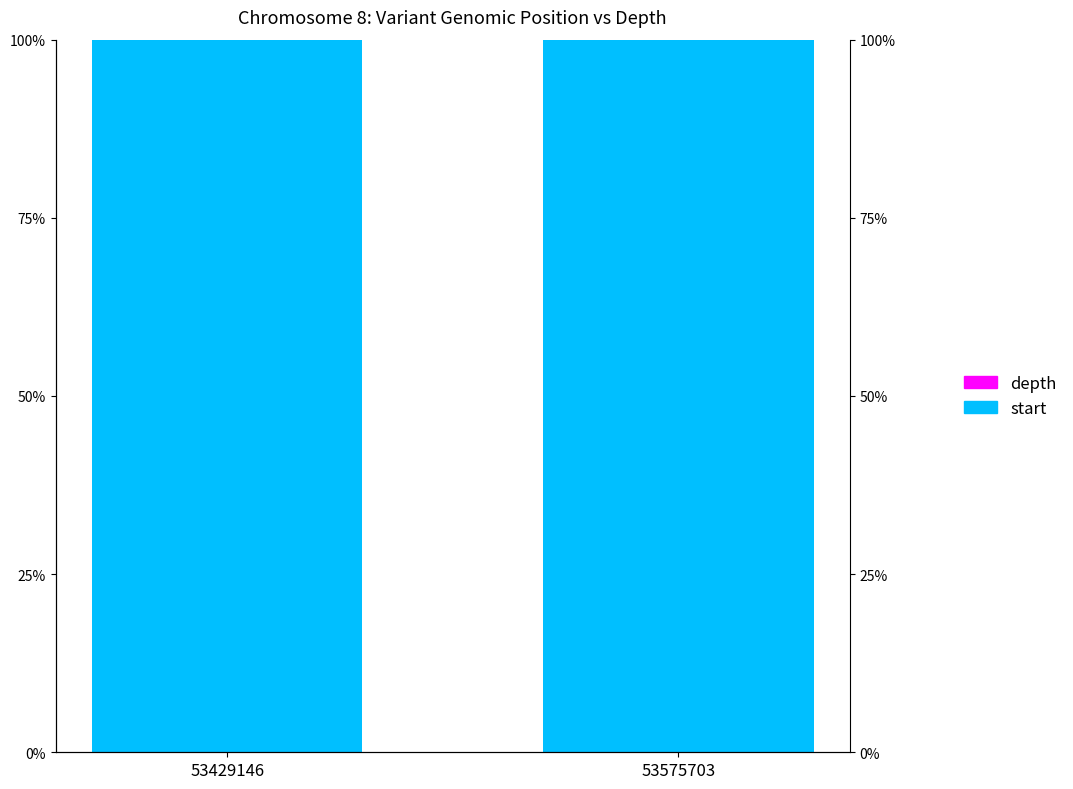

Reading left to right, transcribe all the data shown in this chart.

depth: 53429146=0.0	53575703=0.0
start: 53429146=1.0	53575703=1.0